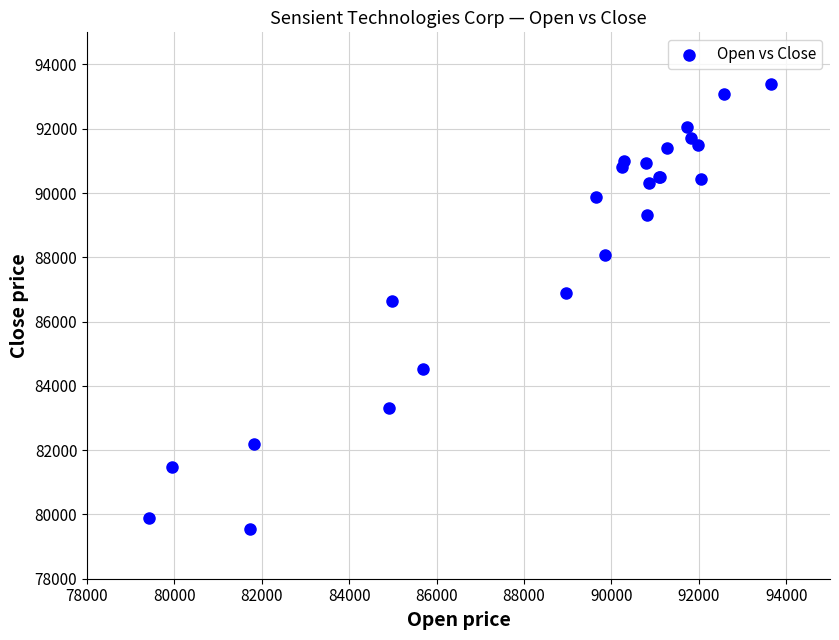

What Y value in the scatter plot is closest to 86474?

86647